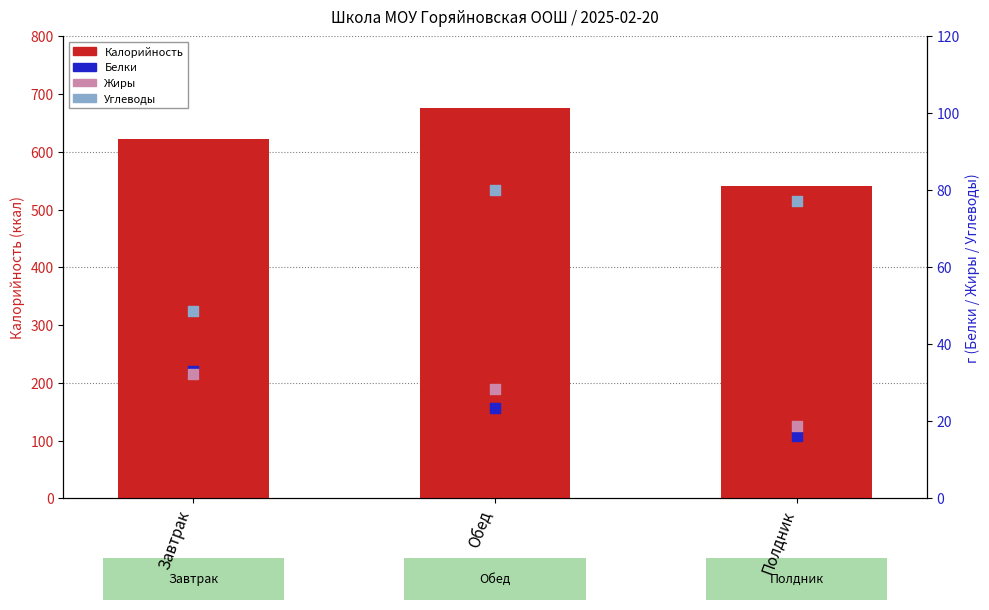

Is the value of Калорийность at Обед greater than the value of Углеводы at Обед?

Yes